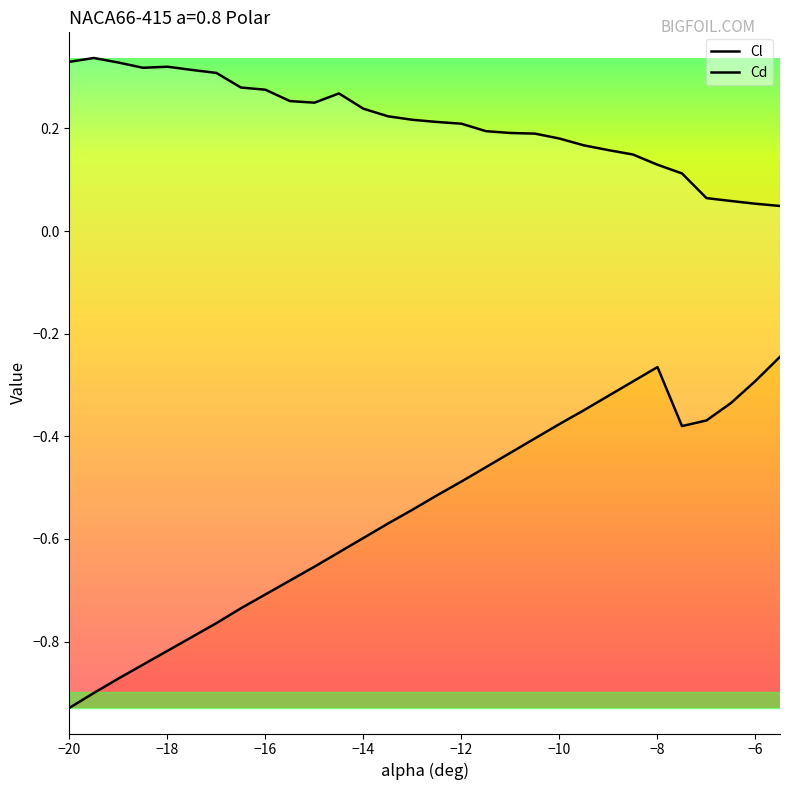

The value of Cd at -6.5 is 0.1. True or false?

True